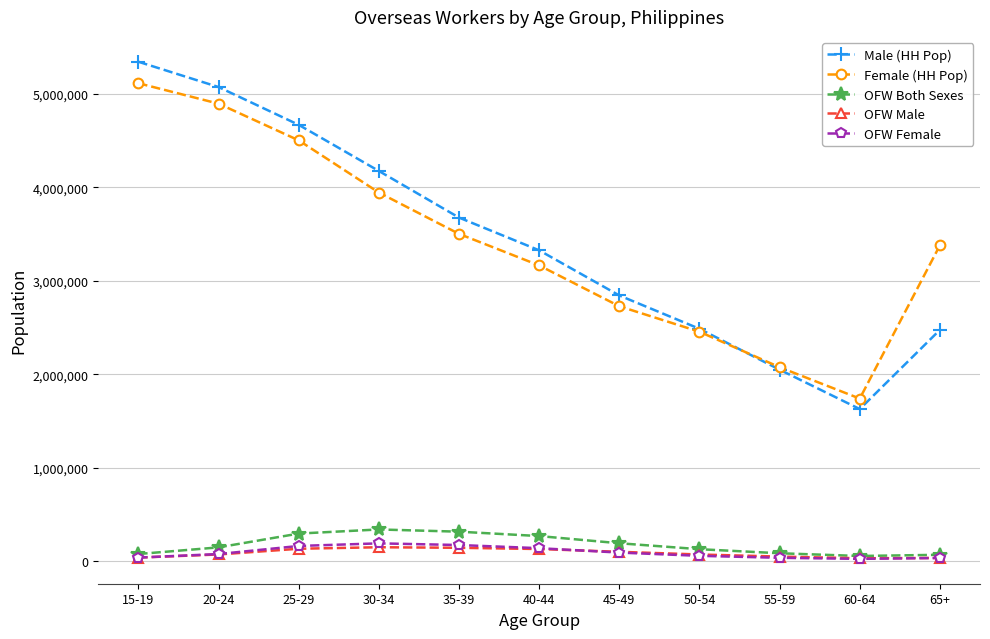

True or false: Male (HH Pop) has more than 1 interior local peaks.

False